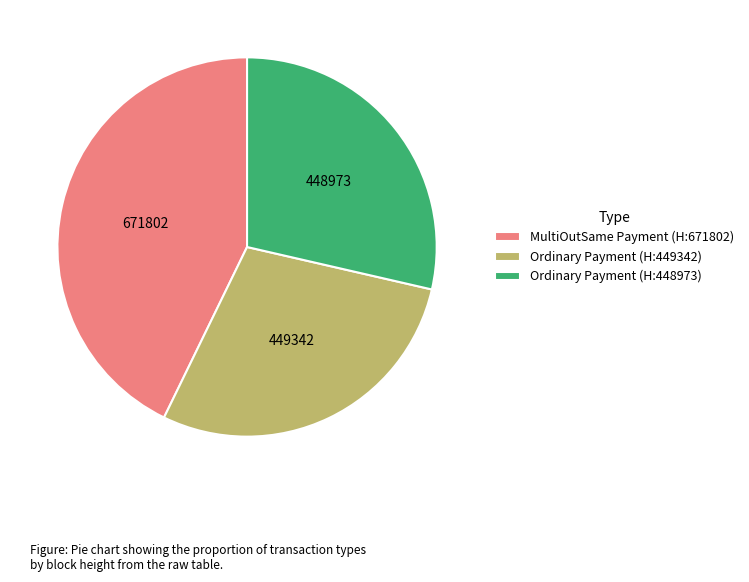

Which has a higher value, Ordinary Payment (H:449342) or MultiOutSame Payment (H:671802)?

MultiOutSame Payment (H:671802)